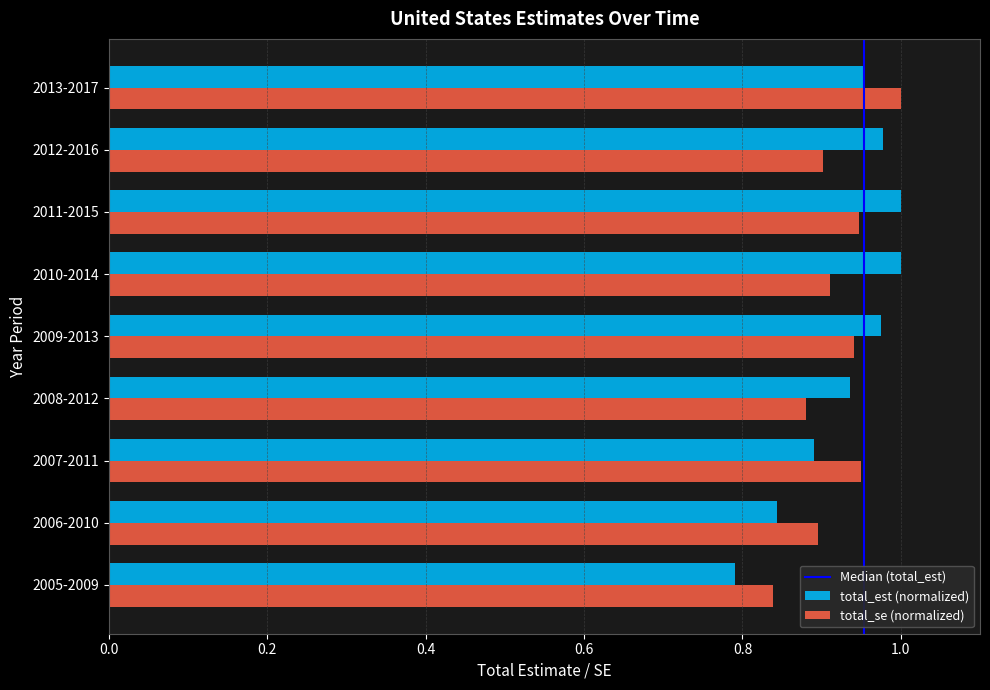

Which category has the lowest value in the total_se (normalized) series?

2005-2009